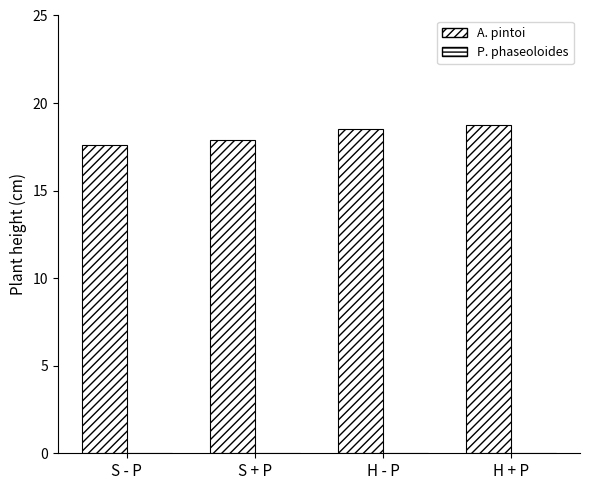

What position from the right is S - P?

4